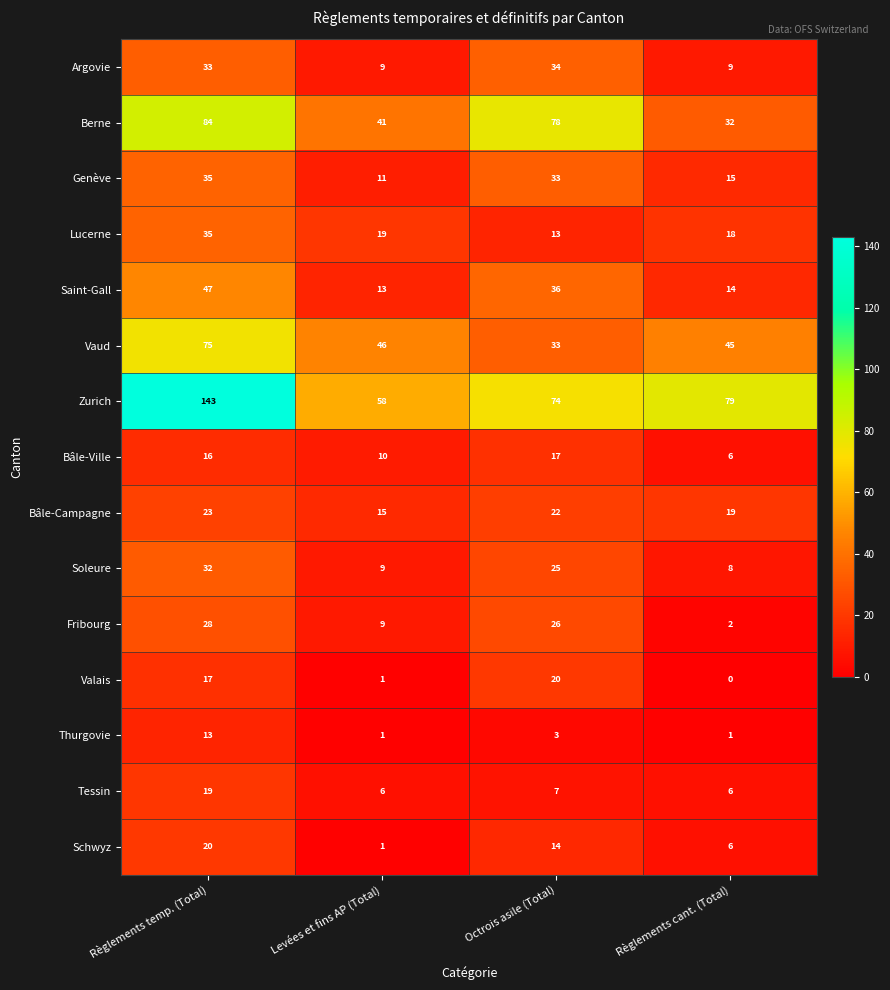

At which category is the sum across all series the highest?

Règlements temp. (Total)